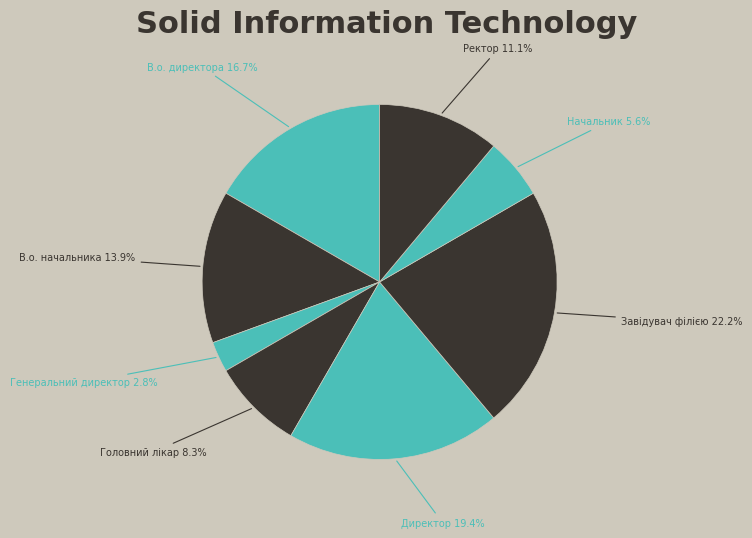

Count the number of slices in the pie.

8